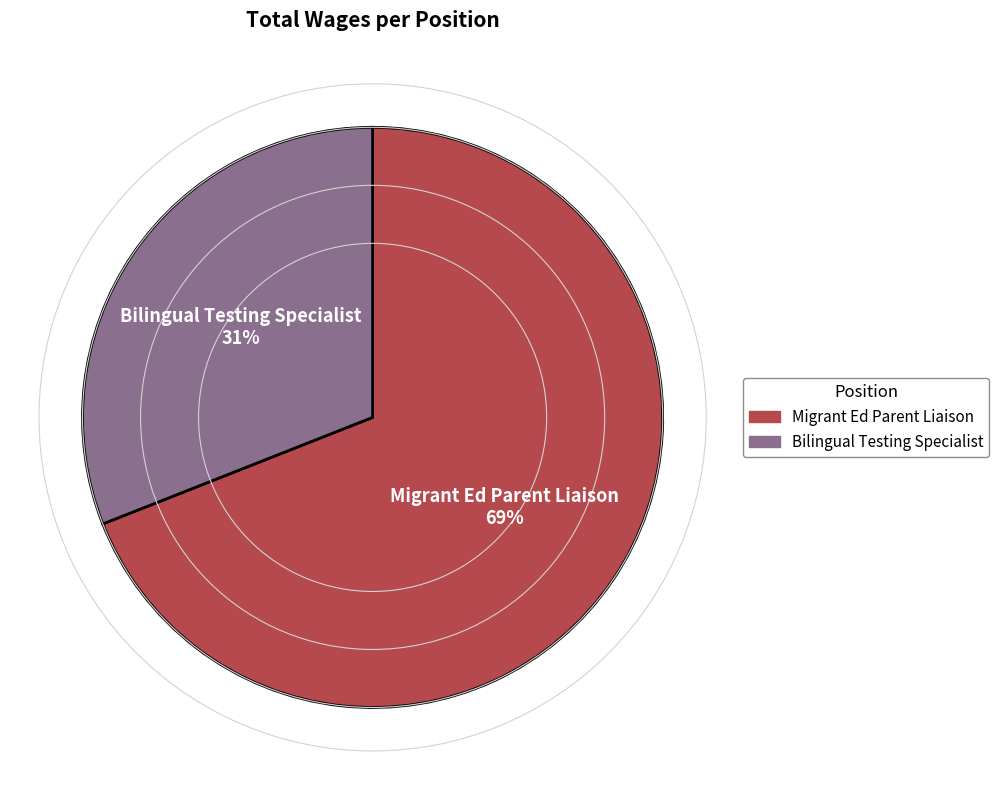

Which has a higher value, Migrant Ed Parent Liaison or Bilingual Testing Specialist?

Migrant Ed Parent Liaison